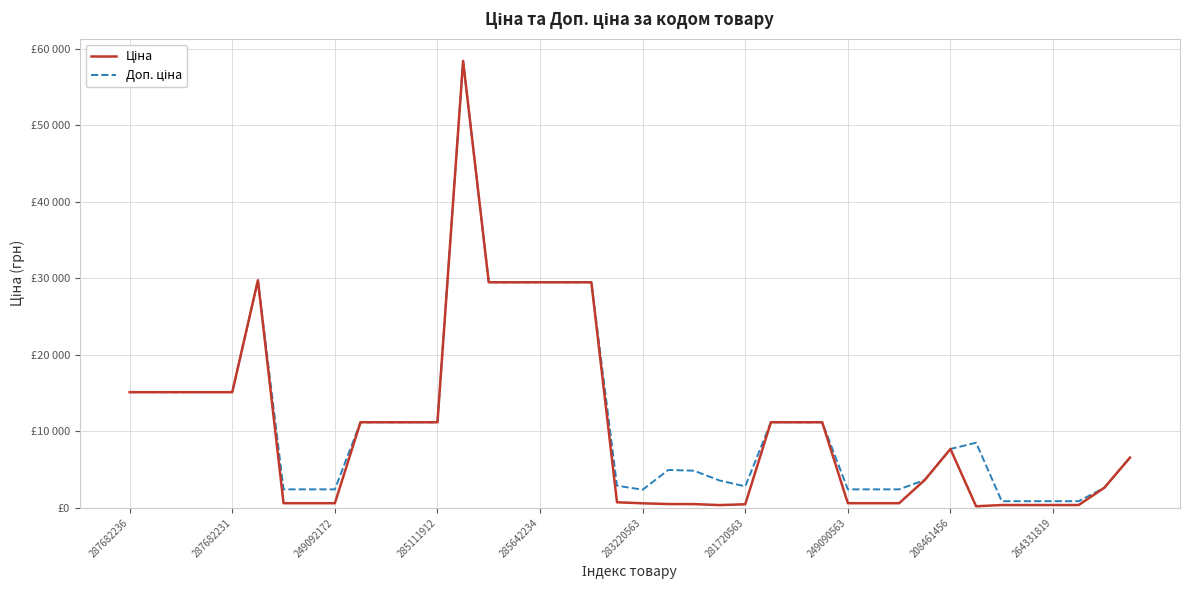

Does the chart have visible grid lines?

Yes